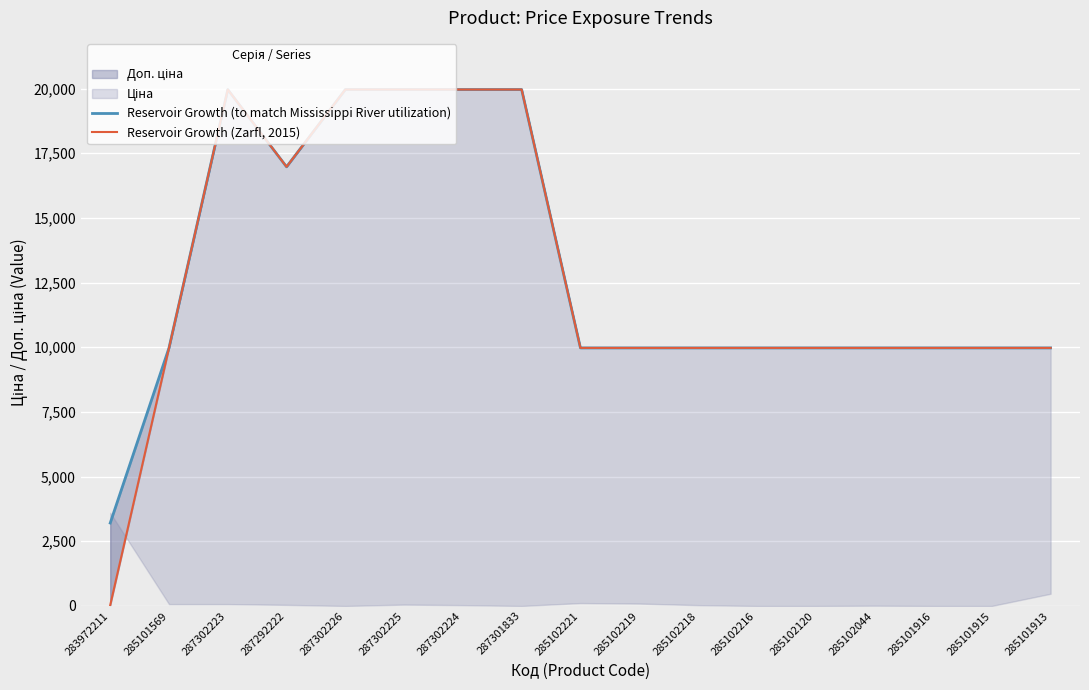

What is the label of the 1st point from the right?

285101913